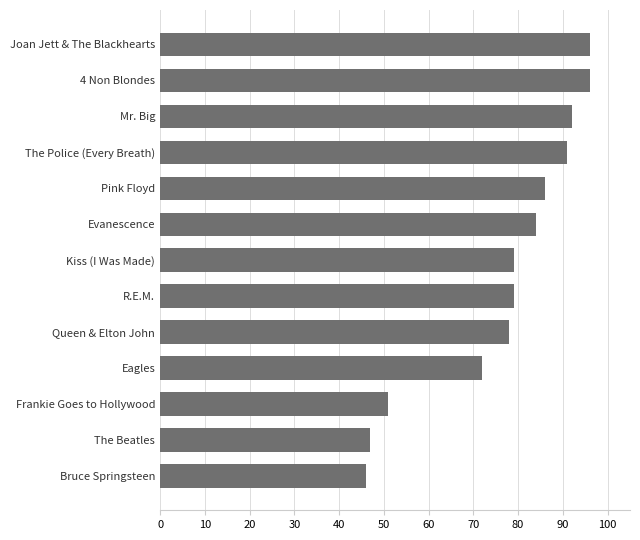

Count the number of data series in this chart.

1